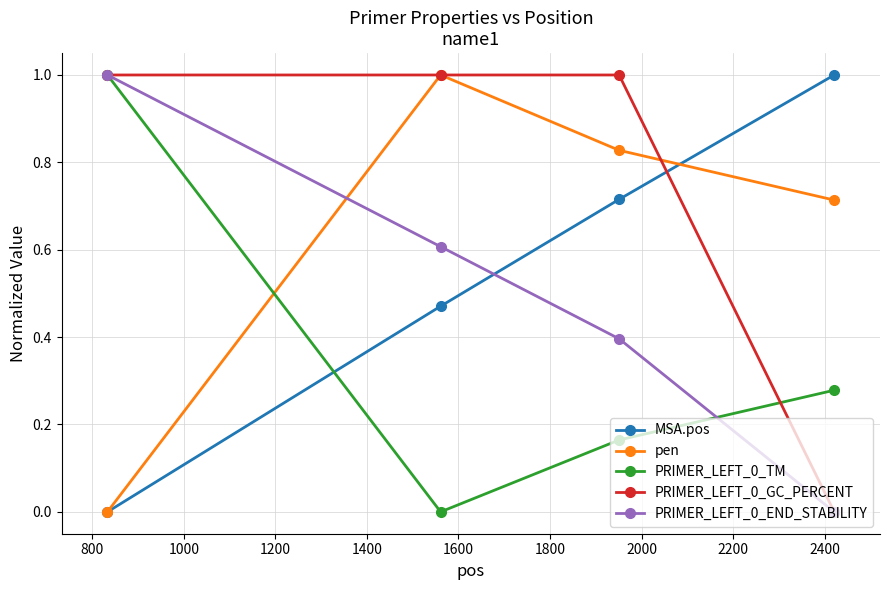

What is the maximum value for MSA.pos?

1.0